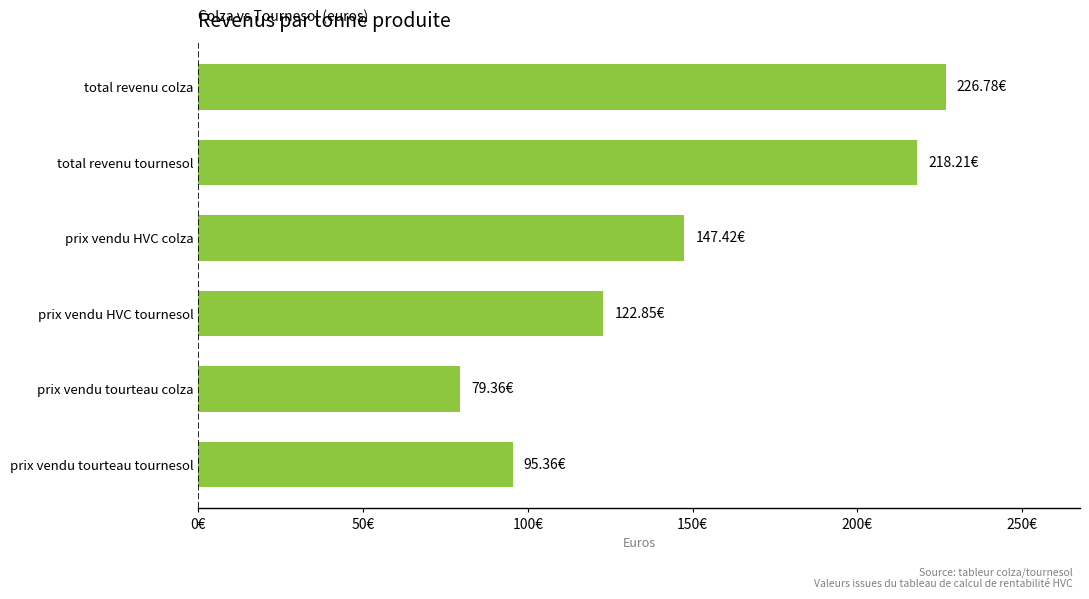

List the labels in order of value, smallest first.

prix vendu tourteau colza, prix vendu tourteau tournesol, prix vendu HVC tournesol, prix vendu HVC colza, total revenu tournesol, total revenu colza